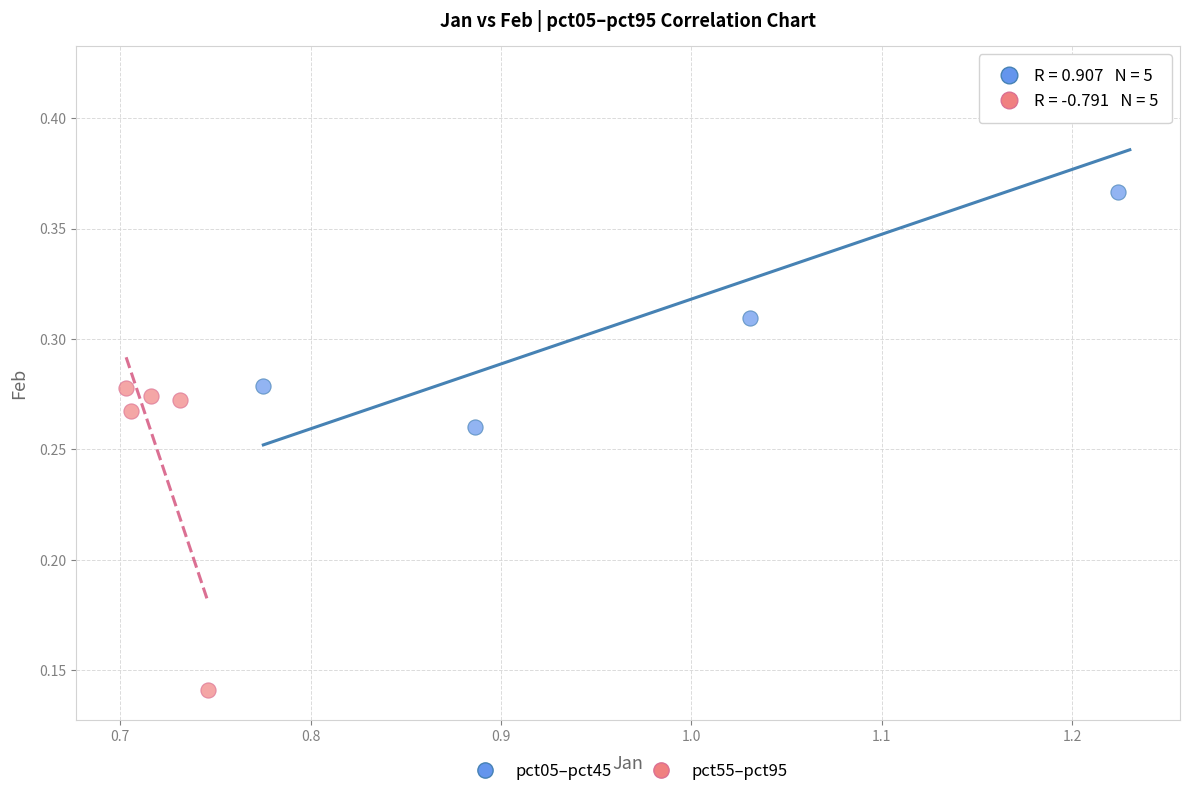

Which series reaches the minimum Y coordinate?

pct55–pct95